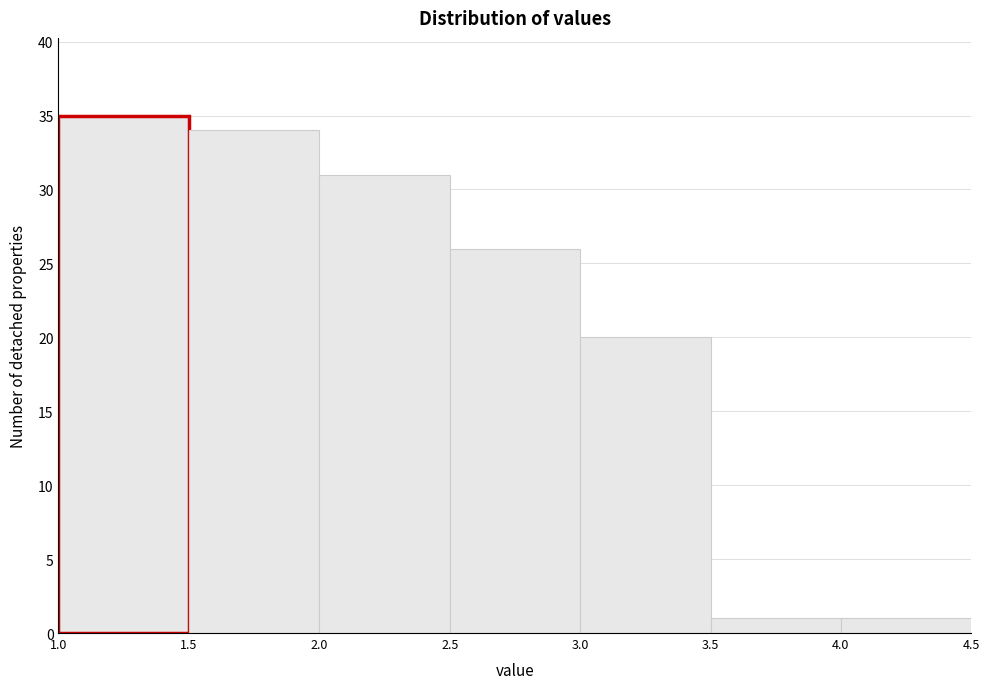

Over which range of the x-axis is the bar tallest?

1.0 to 1.5